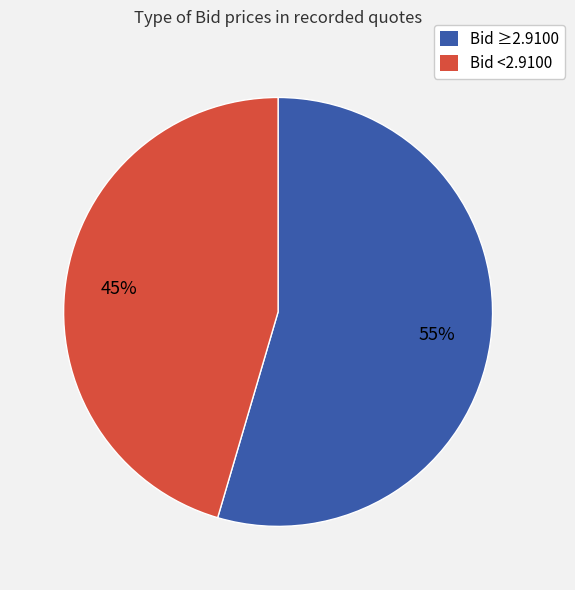

How many slices are in this pie chart?

2